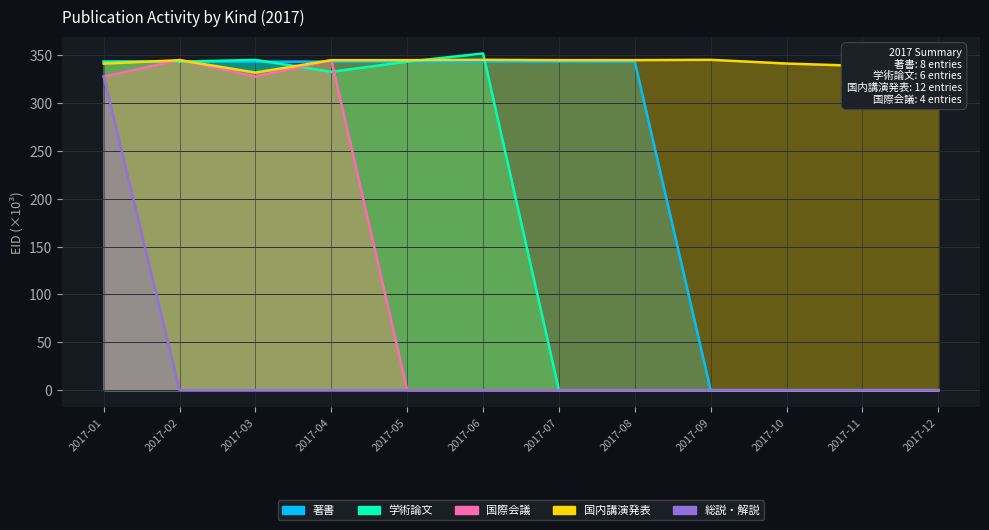

Does the chart display data point markers on the line(s)?

No